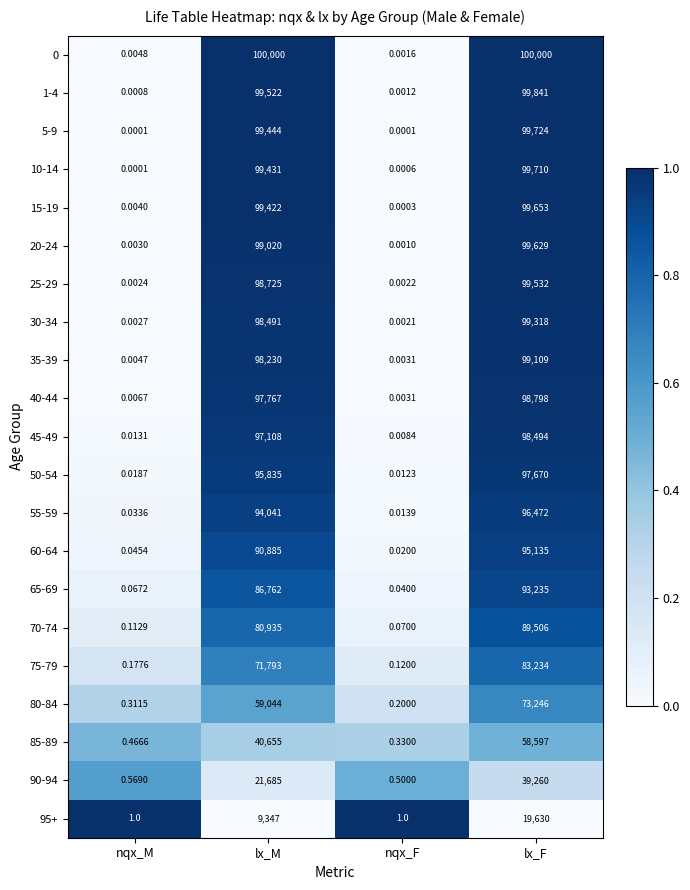

Is the value of 95+ at nqx_F greater than the value of 1-4 at lx_F?

No